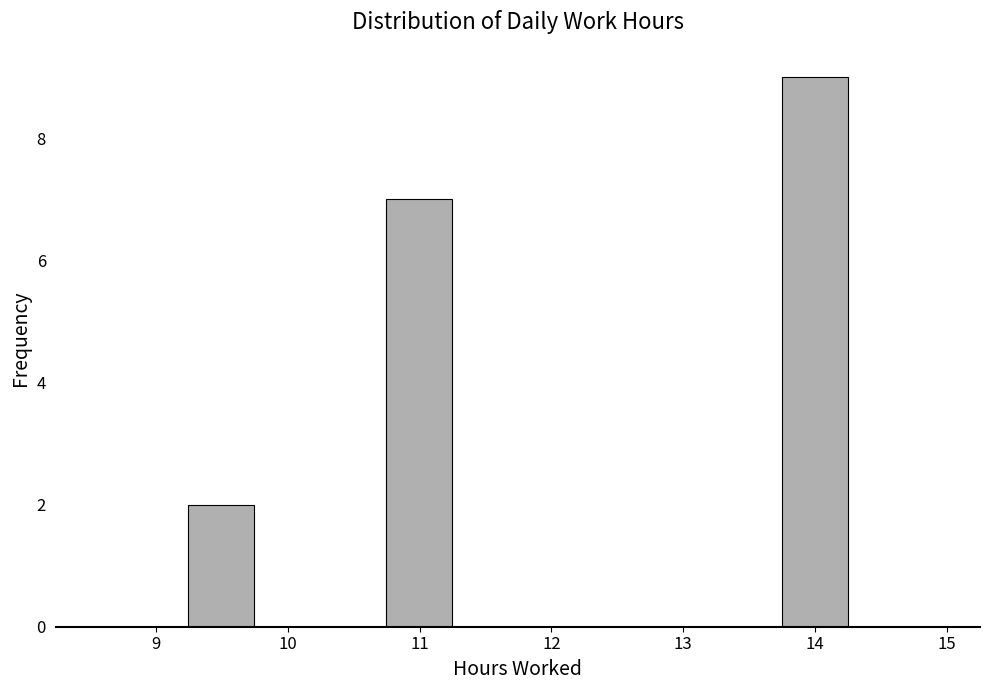

Which range on the x-axis has the tallest bar?

13.7 to 14.3